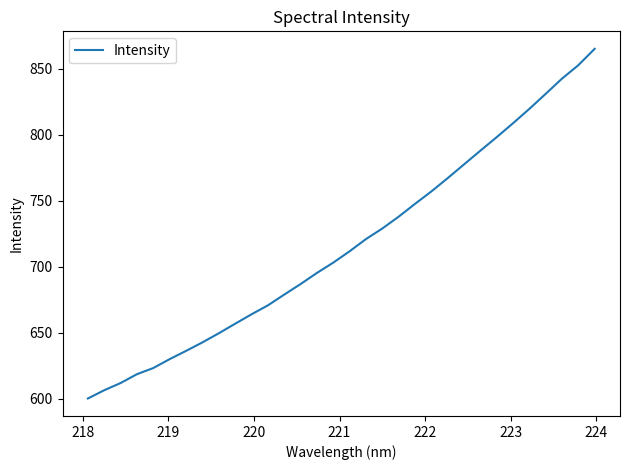

What is the value of the 1st point from the left?

600.3